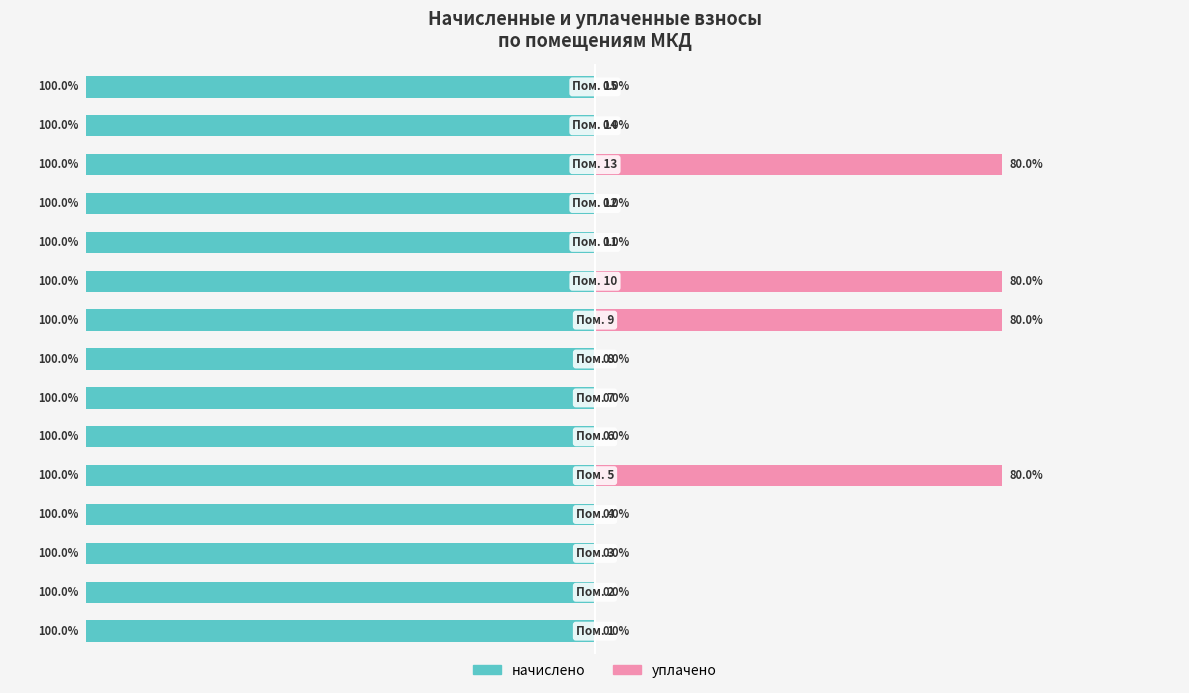

How many values in уплачено are above zero?

4